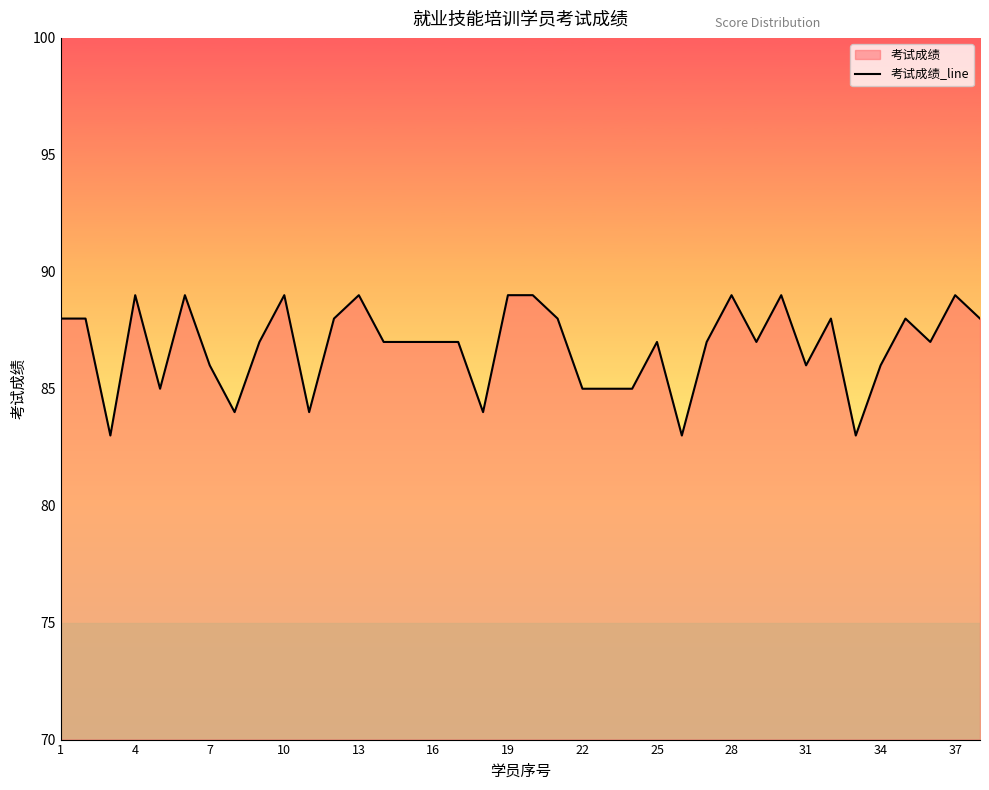

What is the difference between the maximum and minimum values?

6